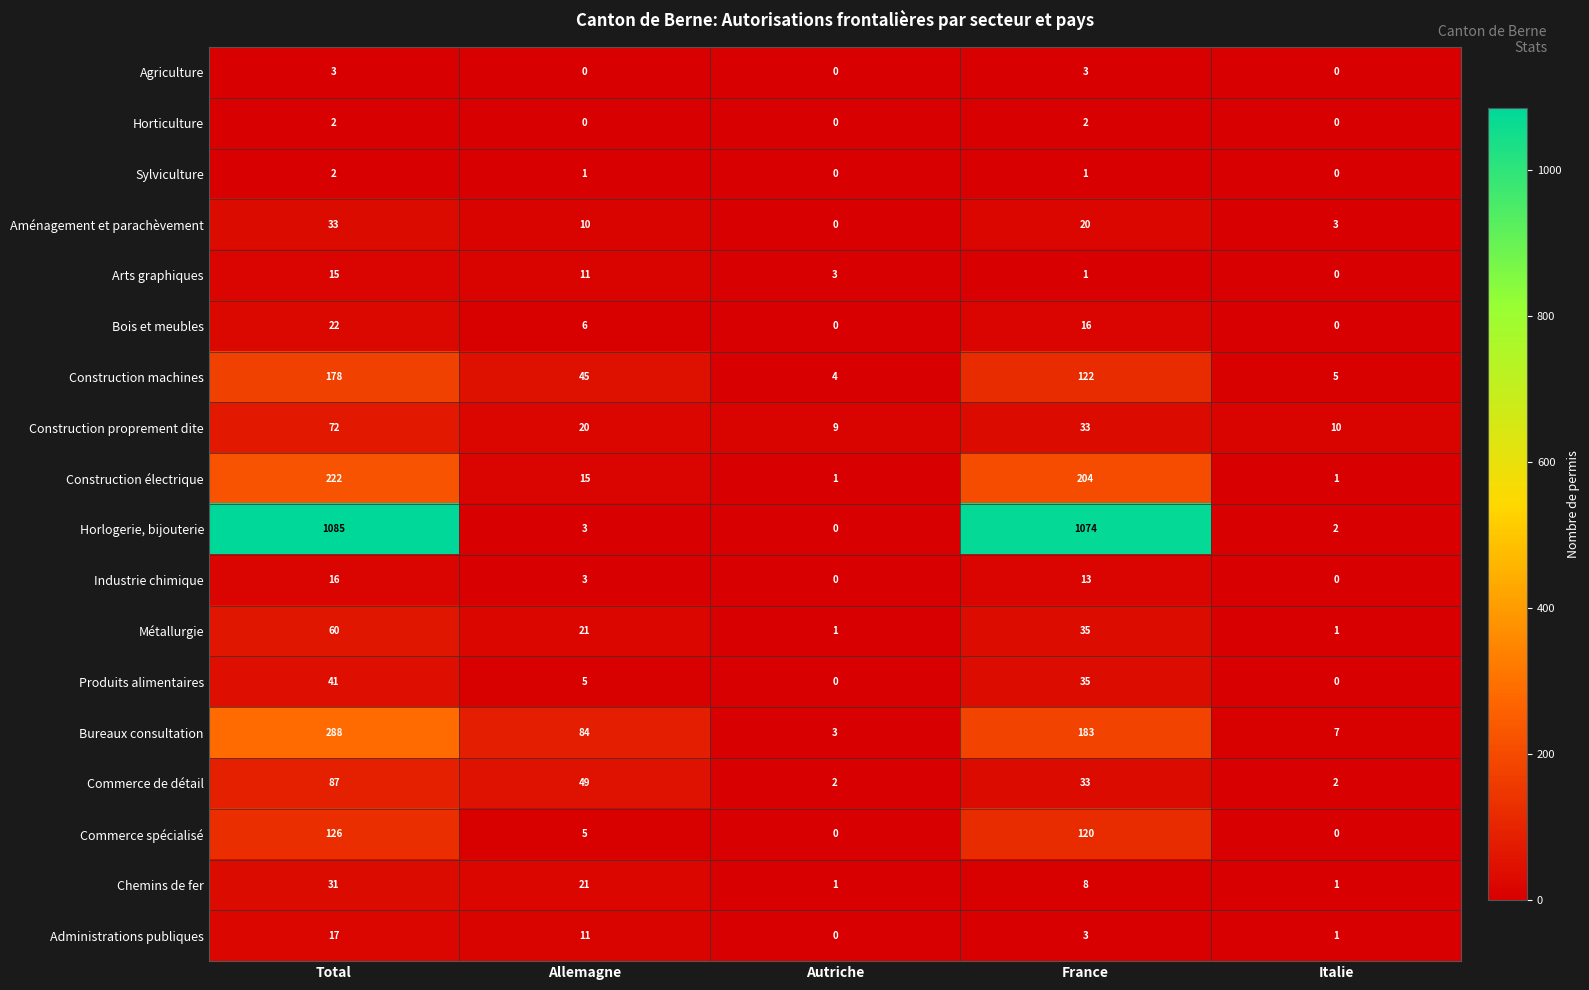

How many data points does each series have?

5